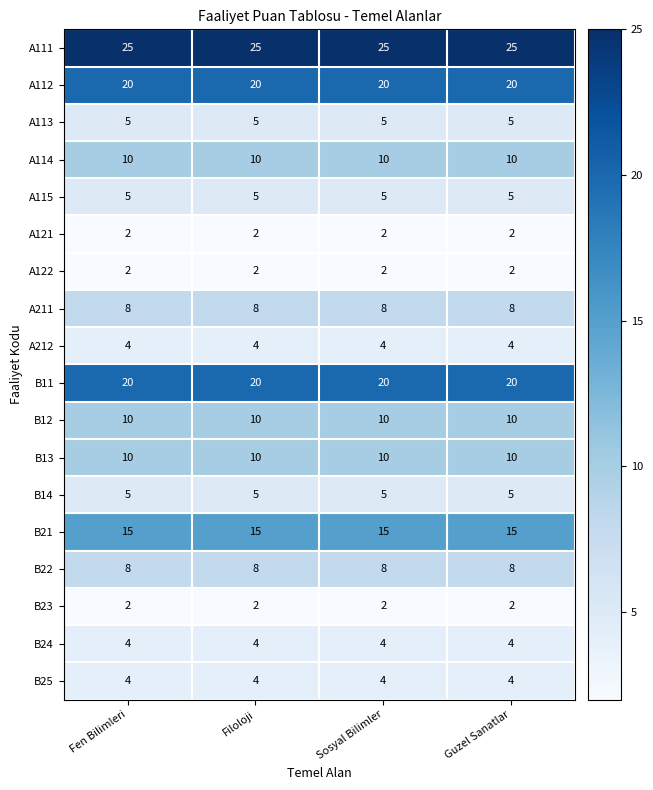

What is the lowest value of the B22 series?

8